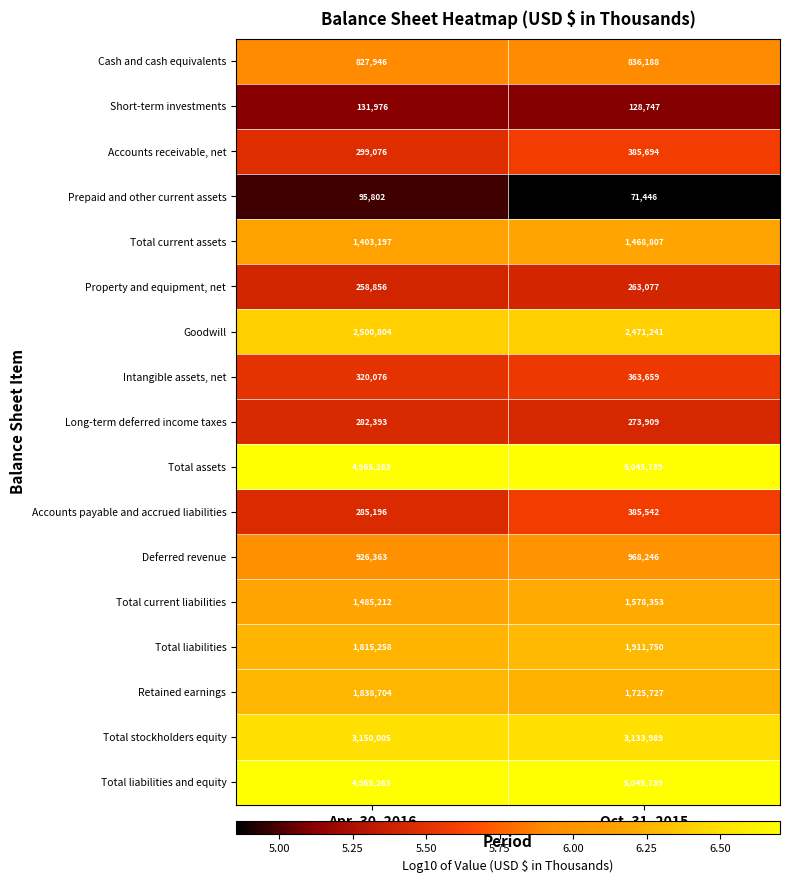

What is the maximum value shown in the chart?

5045739